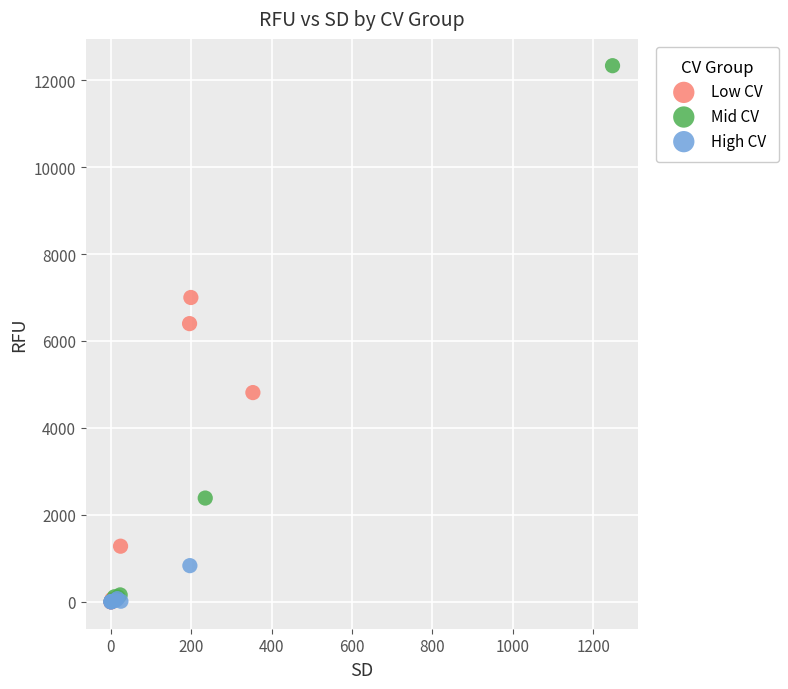

Which series reaches the maximum Y coordinate?

Mid CV